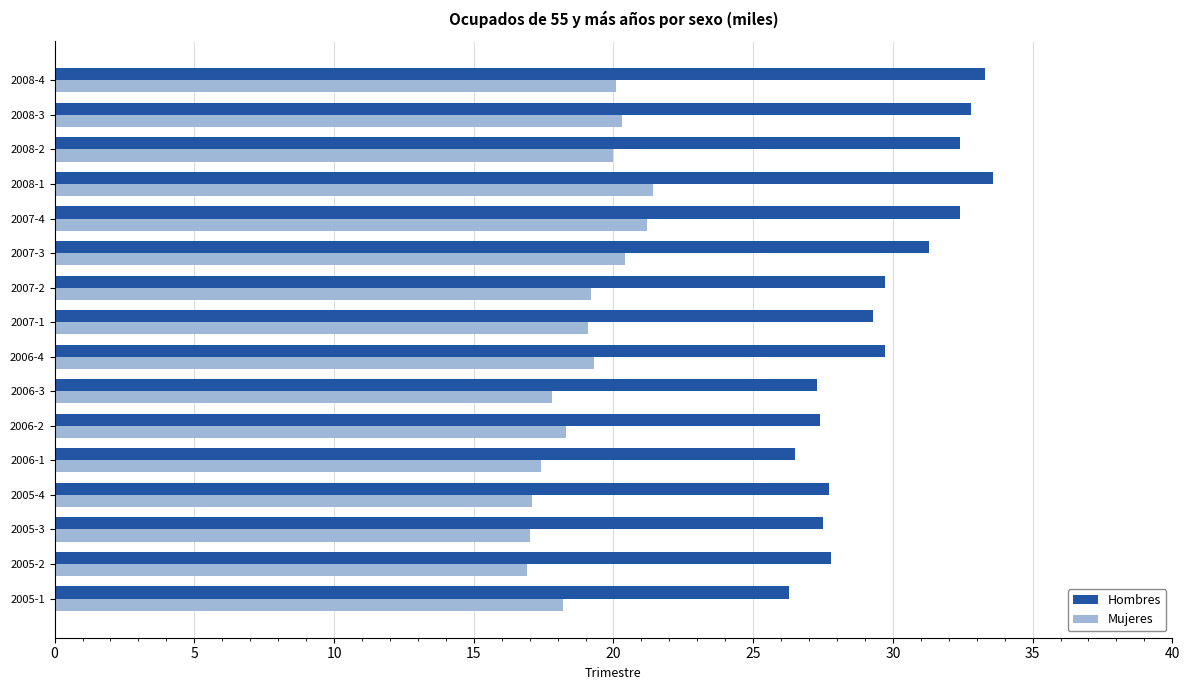

True or false: Mujeres has a value of 17.4 at 2006-1.

True